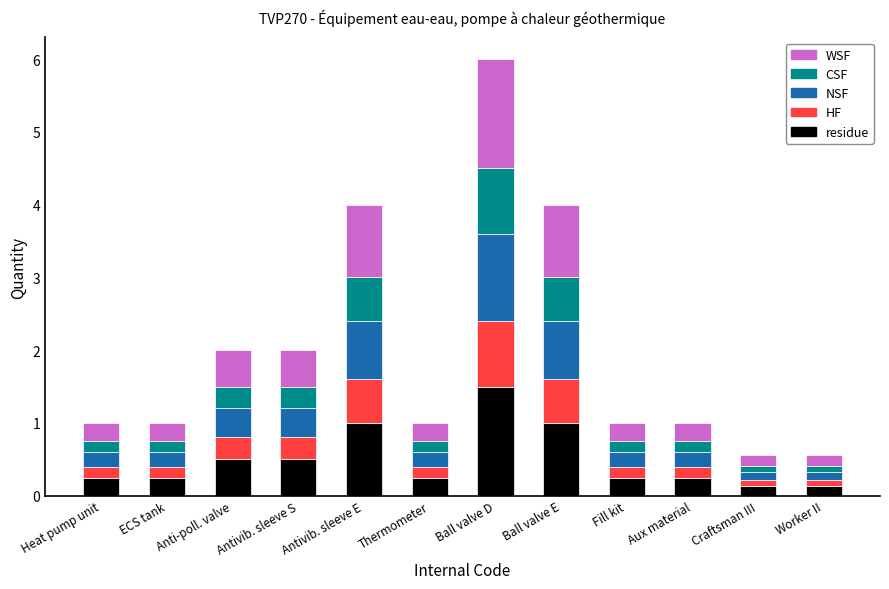

What is the difference between the residue values at Craftsman III and Heat pump unit?

0.1